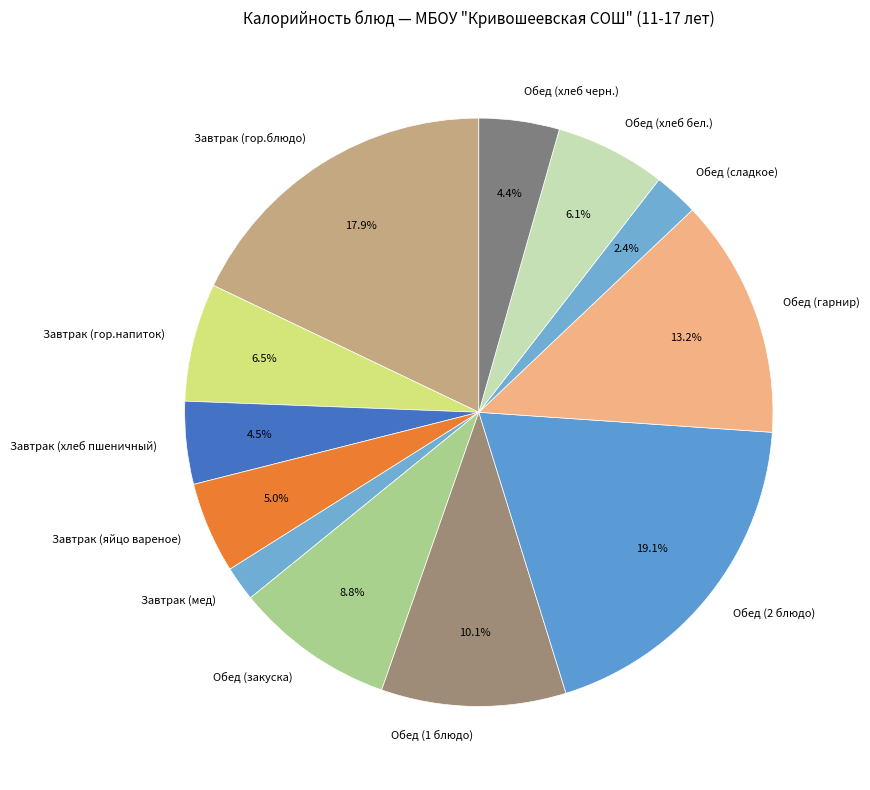

True or false: Завтрак (гор.блюдо) accounts for 30% of the total.

False